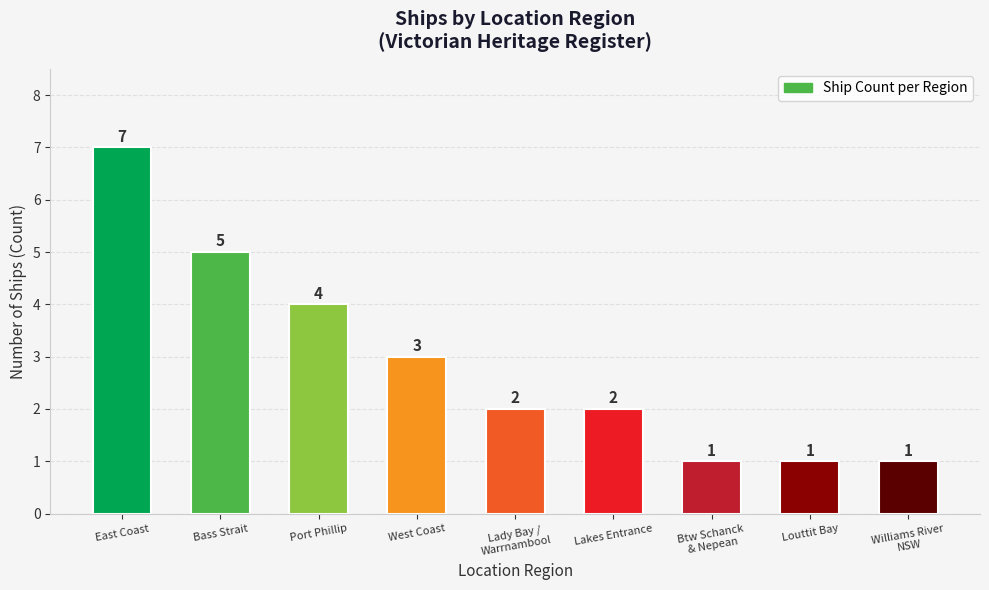

What is the sum of all values?

26